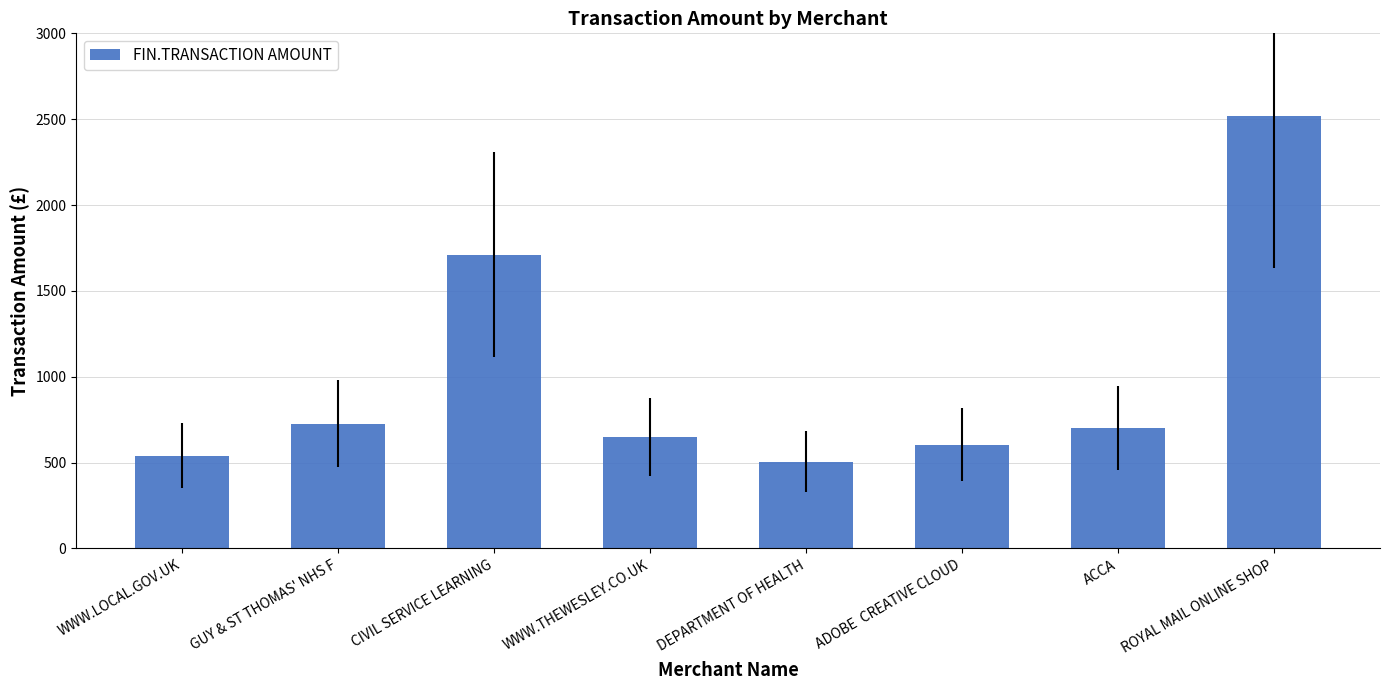

Approximately how many times larger is the value at CIVIL SERVICE LEARNING compared to ADOBE  CREATIVE CLOUD?

2.8